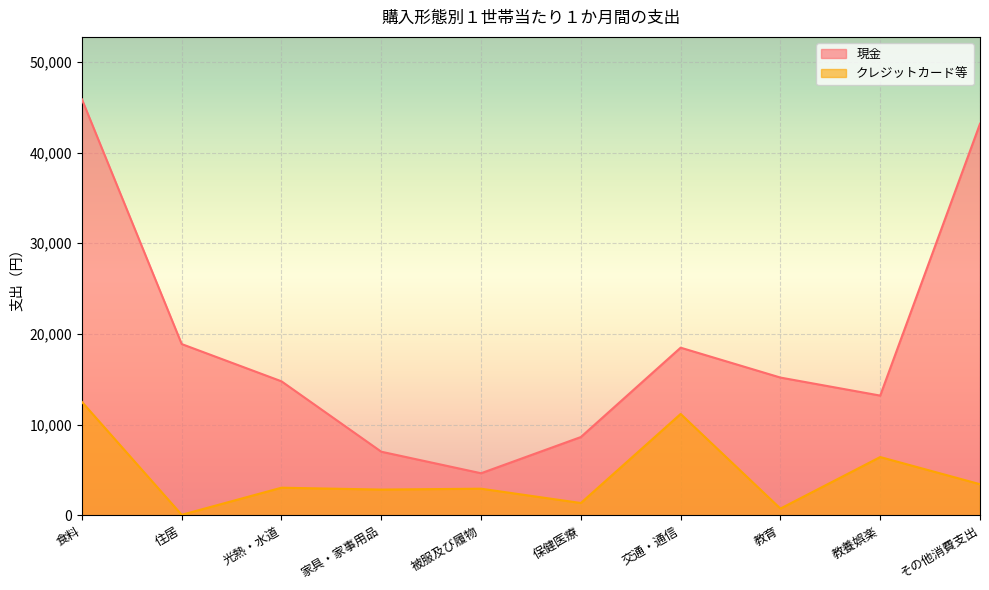

At which category does the chart reach its peak across all series?

食料